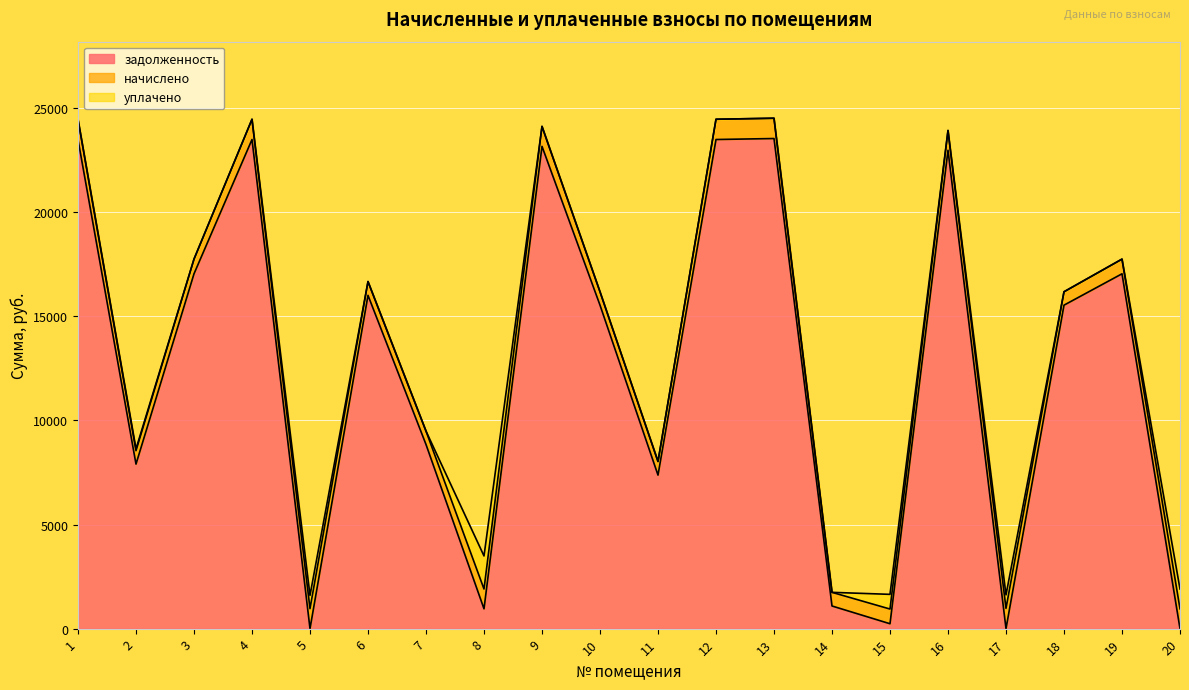

What is the average value of the уплачено series?

231.0